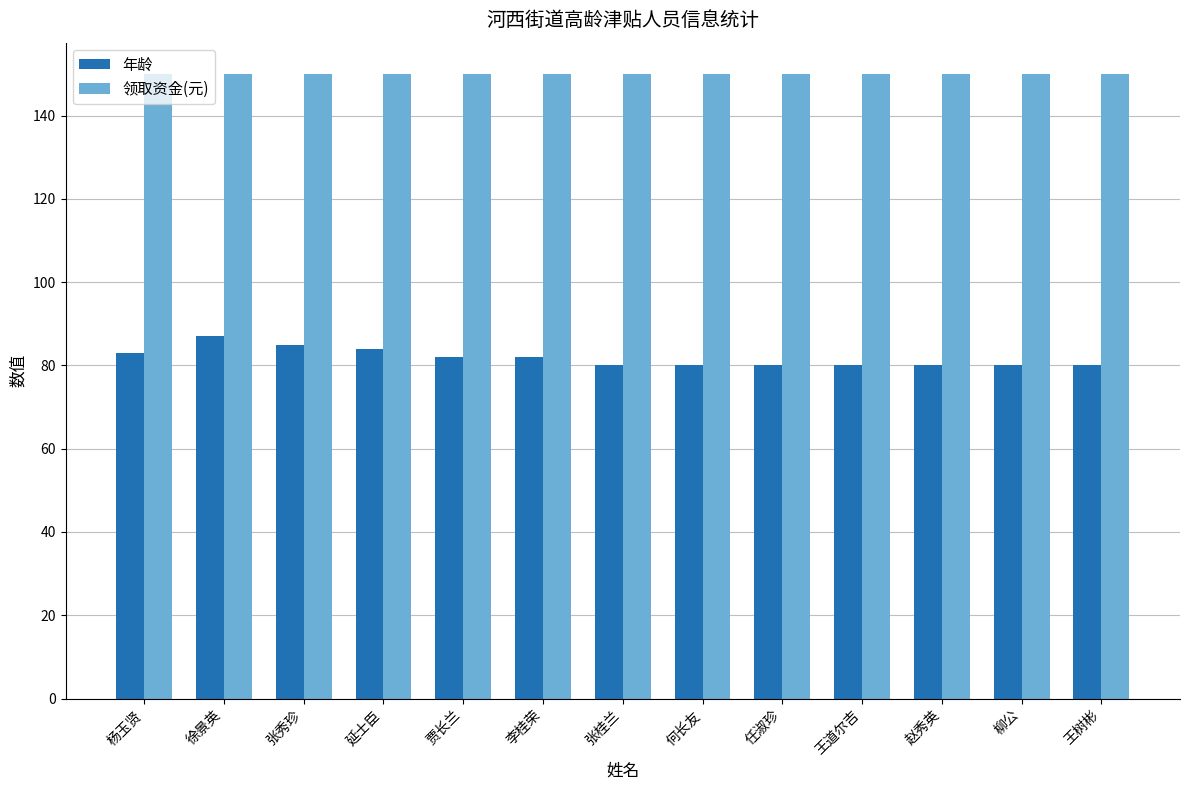

Rank the series at 李桂荣 from lowest to highest value.

年龄, 领取资金(元)